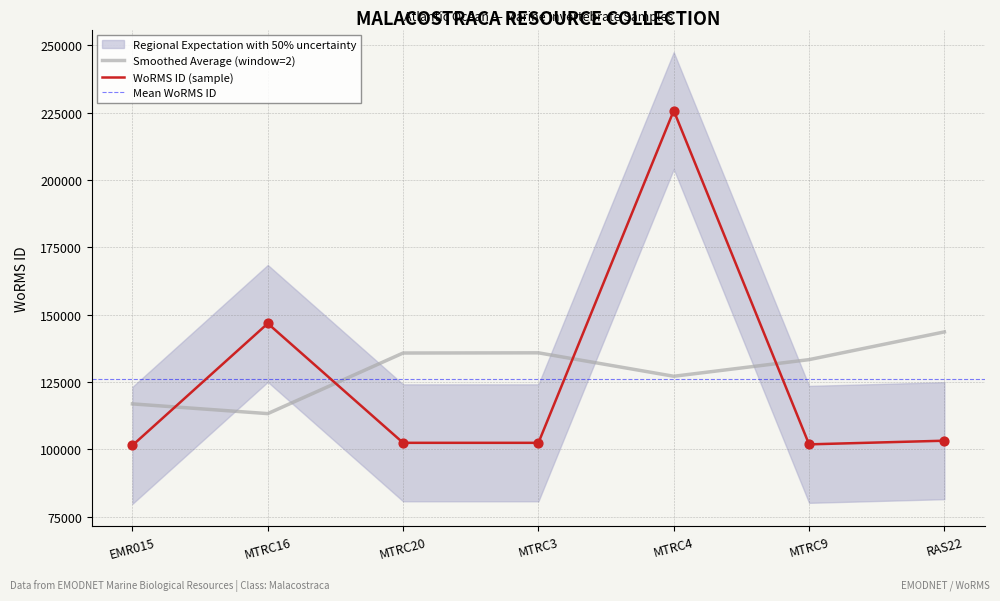

What is the change in value from EMR015 to MTRC4?

+124325